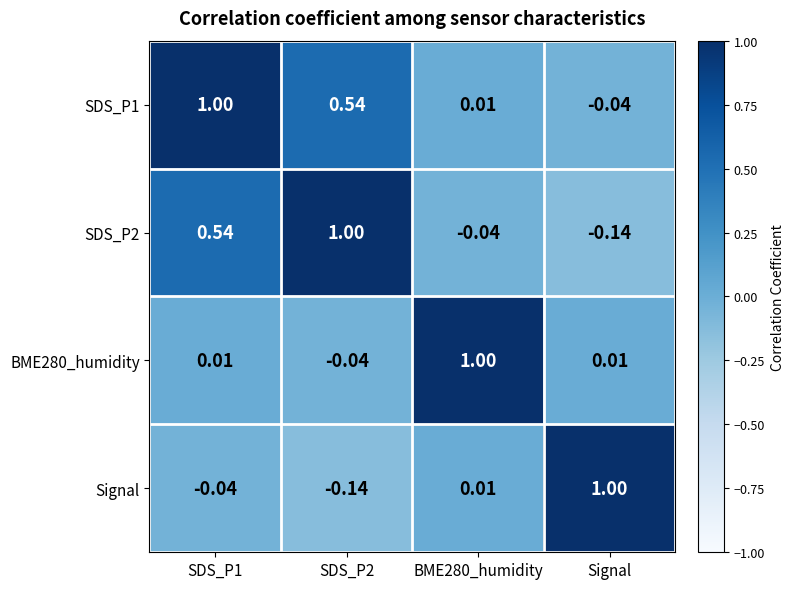

At SDS_P1, list the series in order from smallest to largest.

Signal, BME280_humidity, SDS_P2, SDS_P1